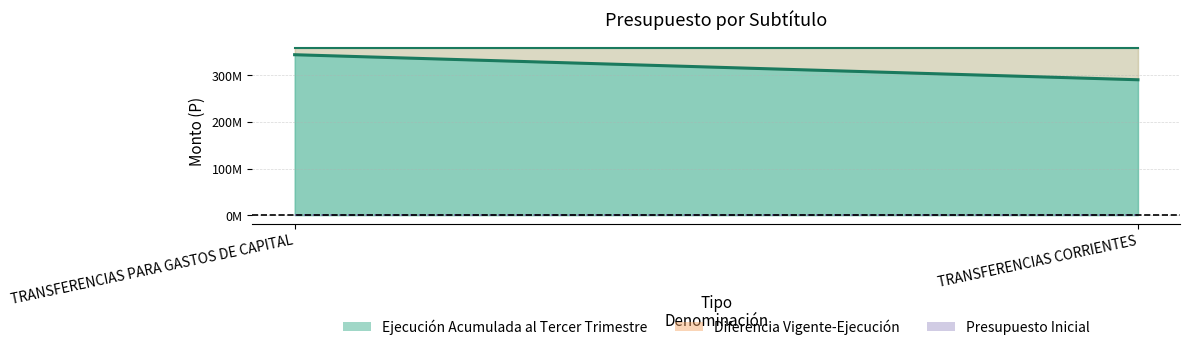

What is the difference between the maximum and minimum values in the Ejecucion Acumulada al Tercer Trimestre series?

53753286